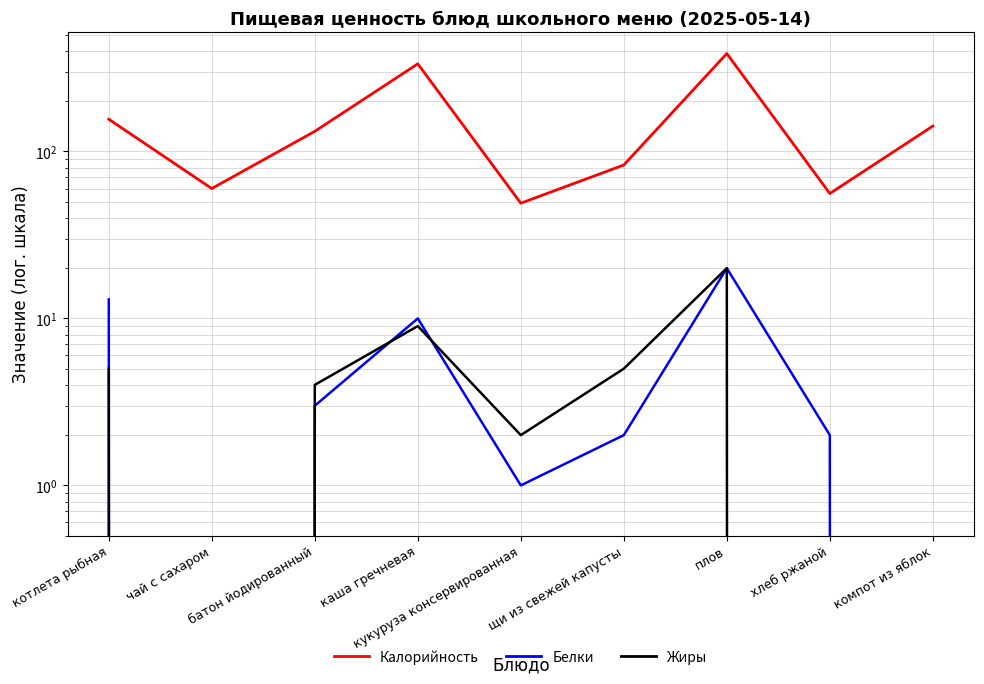

How many positive values does the Жиры series have?

6